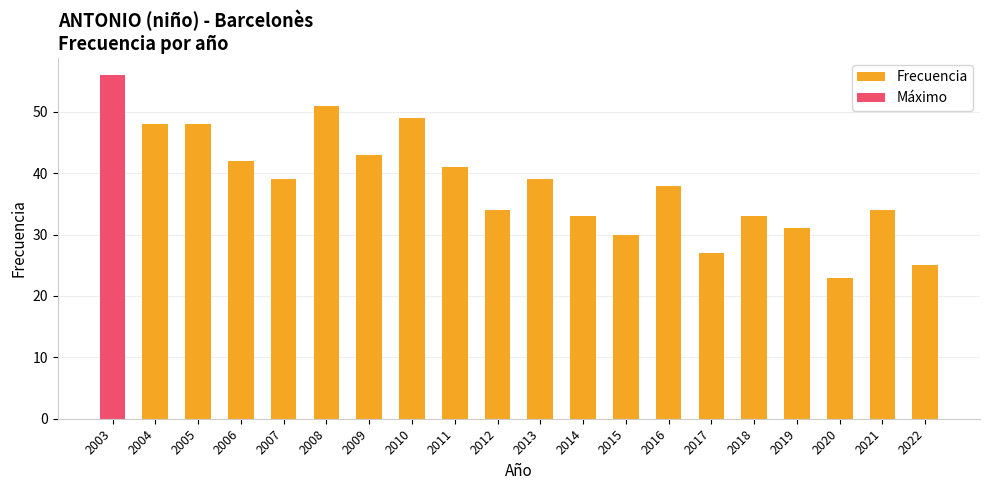

At which label does the data first exceed 39?

2003